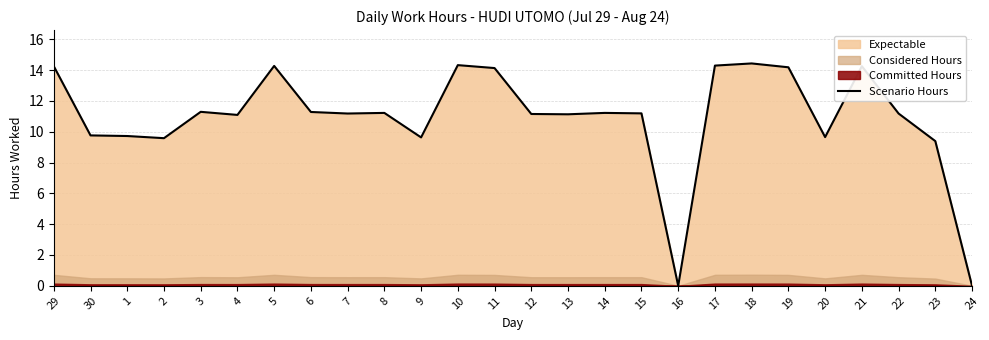

How many data points are above 11?

18